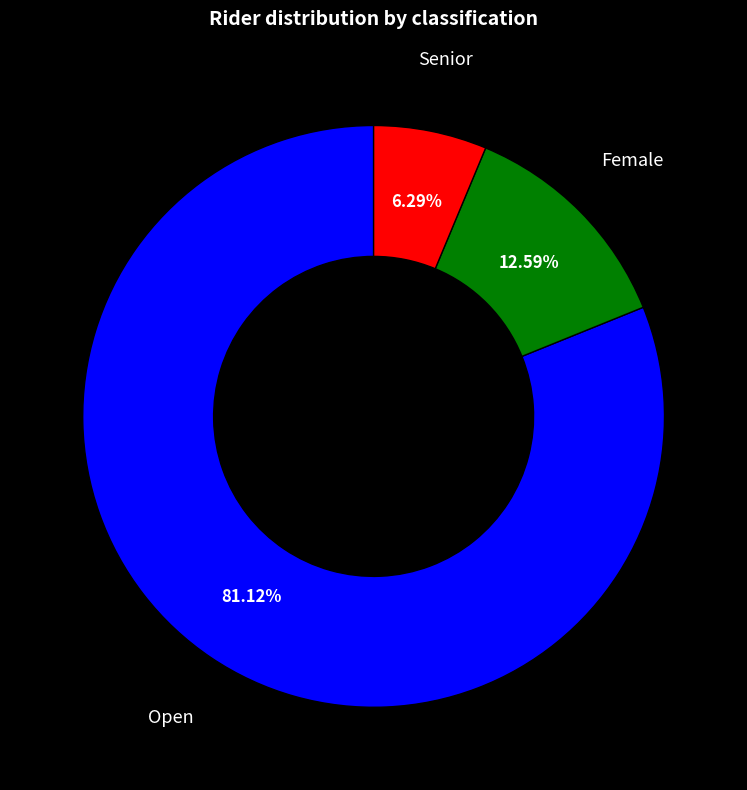

What is the largest slice in the pie chart?

Open